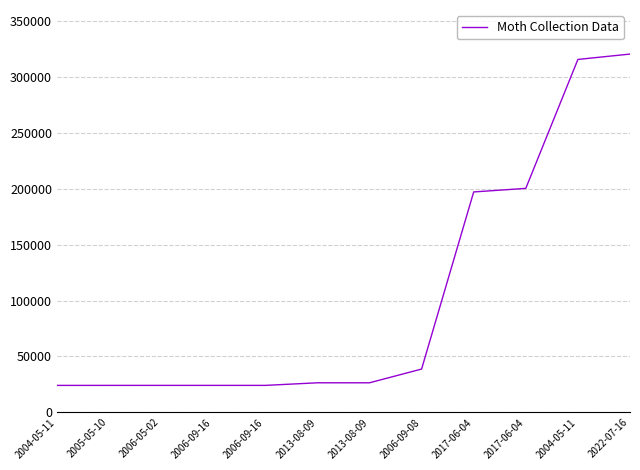

How many lines are shown in the chart?

1